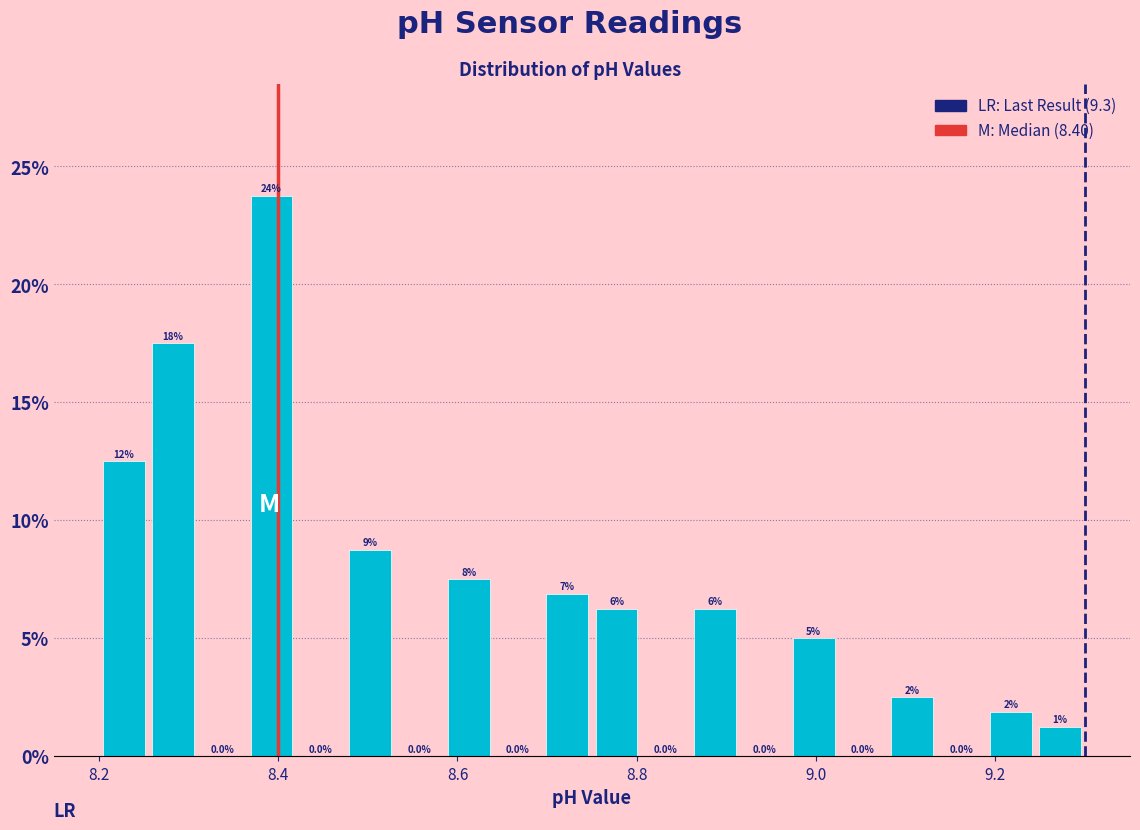

Around what value on the x-axis is the tallest bar? Give the approximate position of its centre, as read against the axis.

8.40